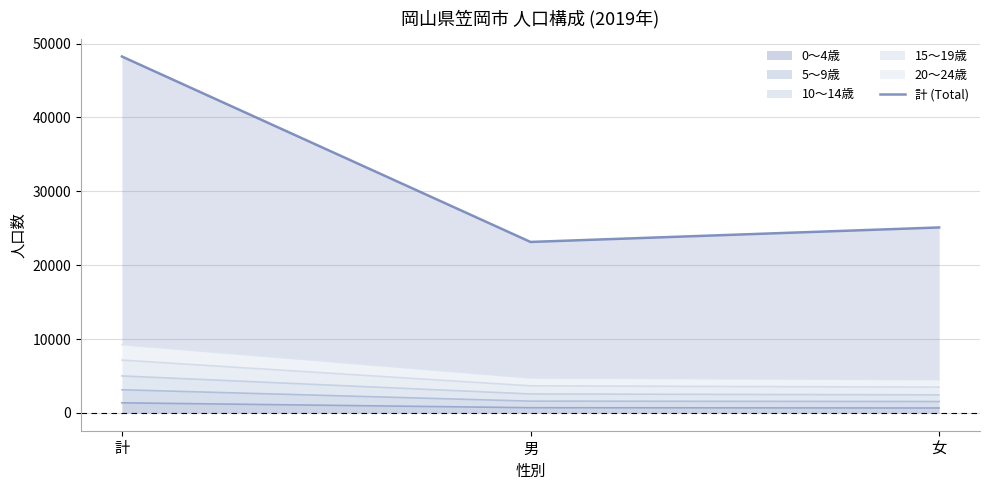

The chart shows a value of 6438 at 男. True or false?

False